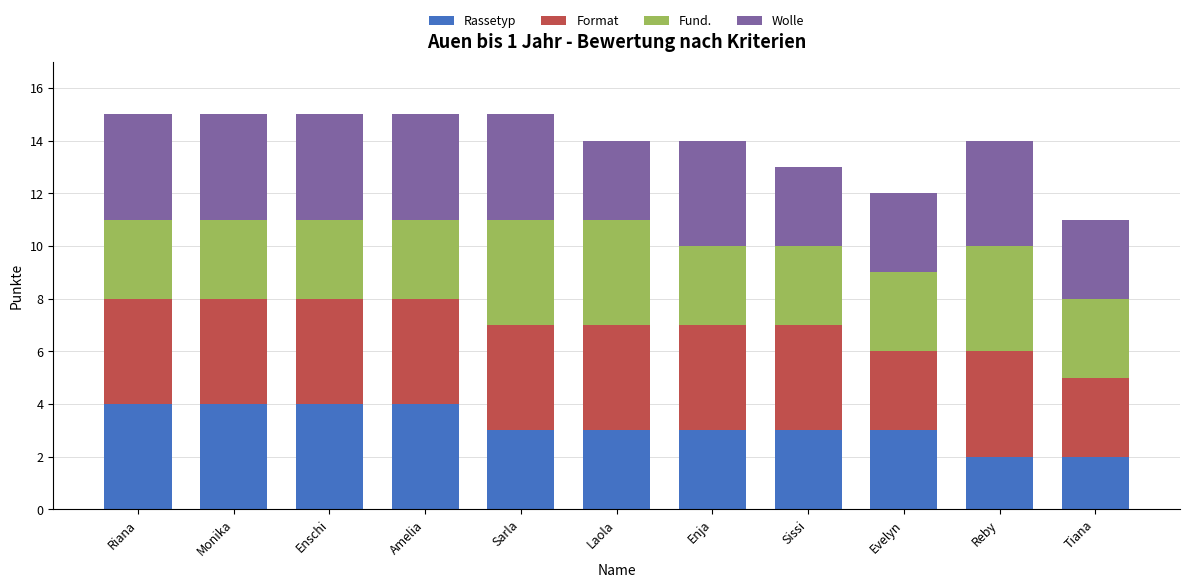

What is the total value across all series at Sissi?

13